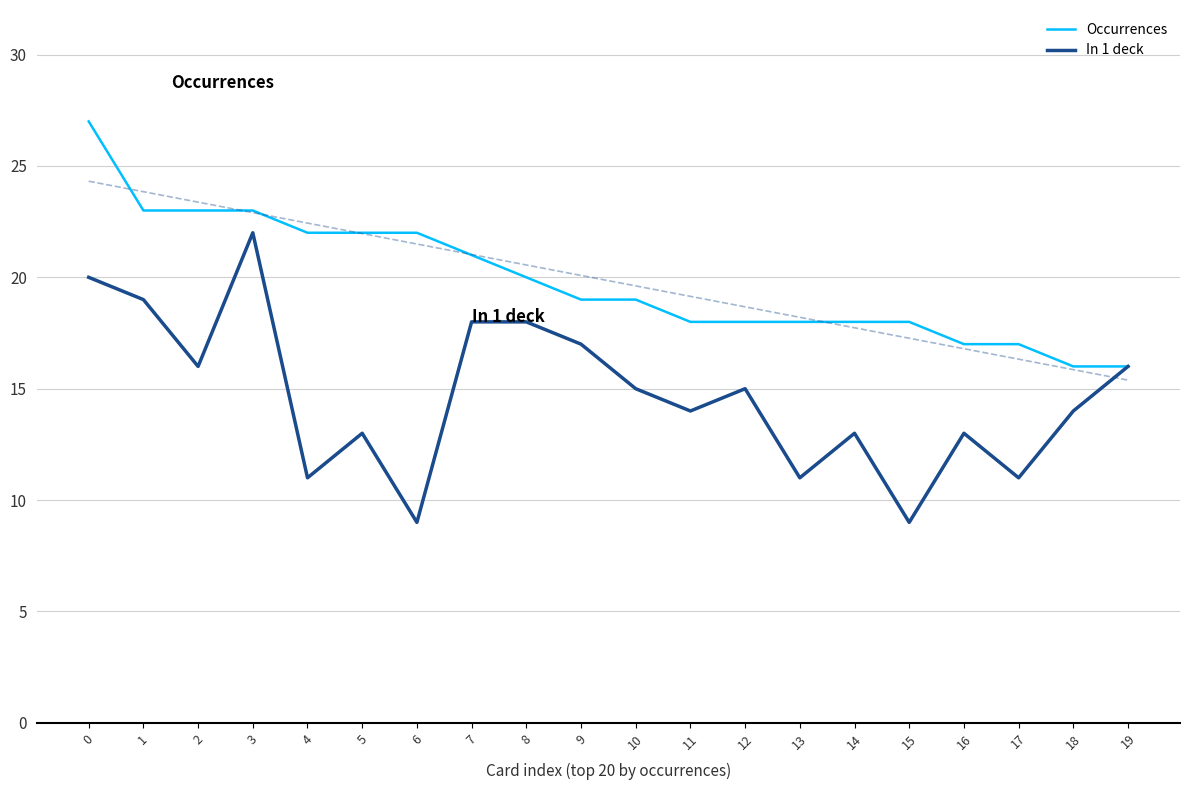

List the series in order of their peak value, highest first.

Occurrences, In 1 deck